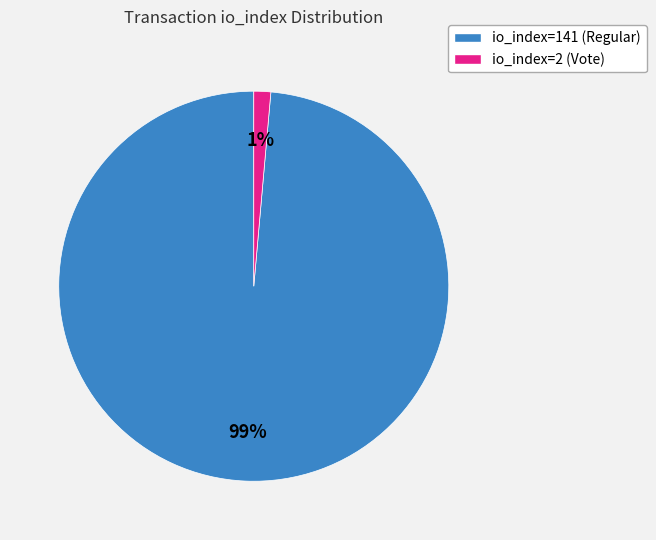

Which slice is the largest?

io_index=141 (Regular)